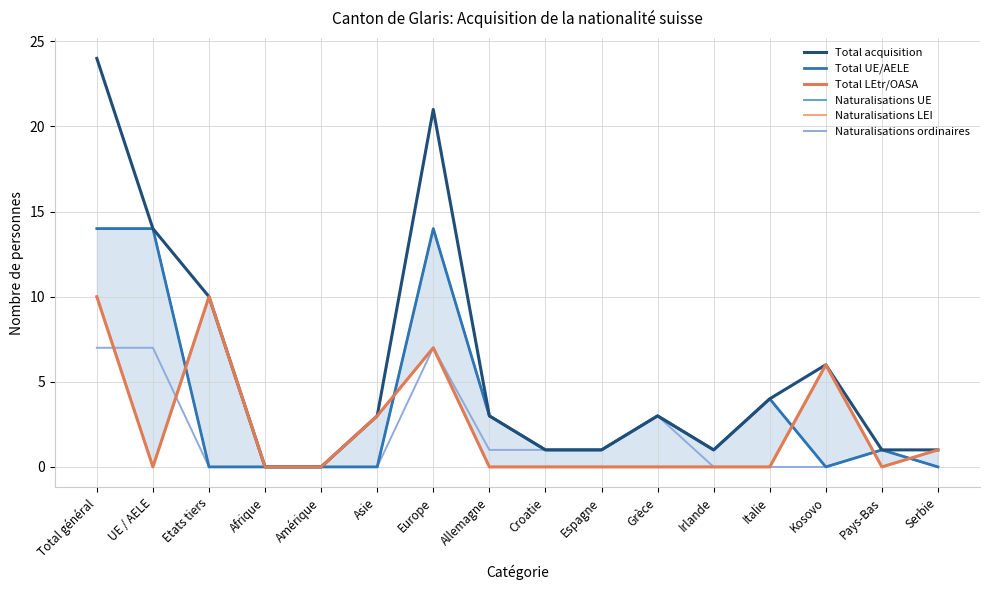

Which has a higher value, Kosovo or Europe?

Europe